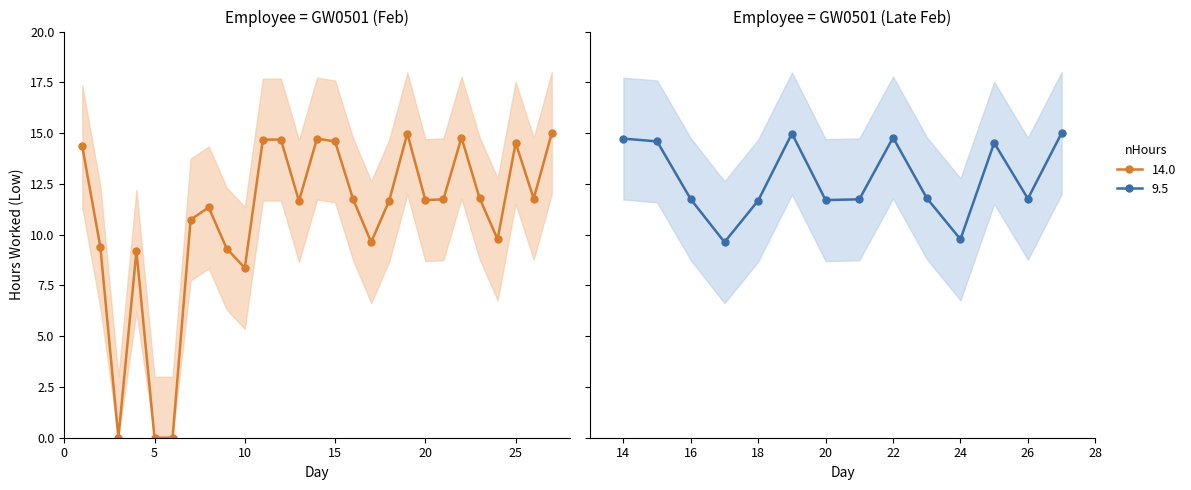

How many positive values are there?

24